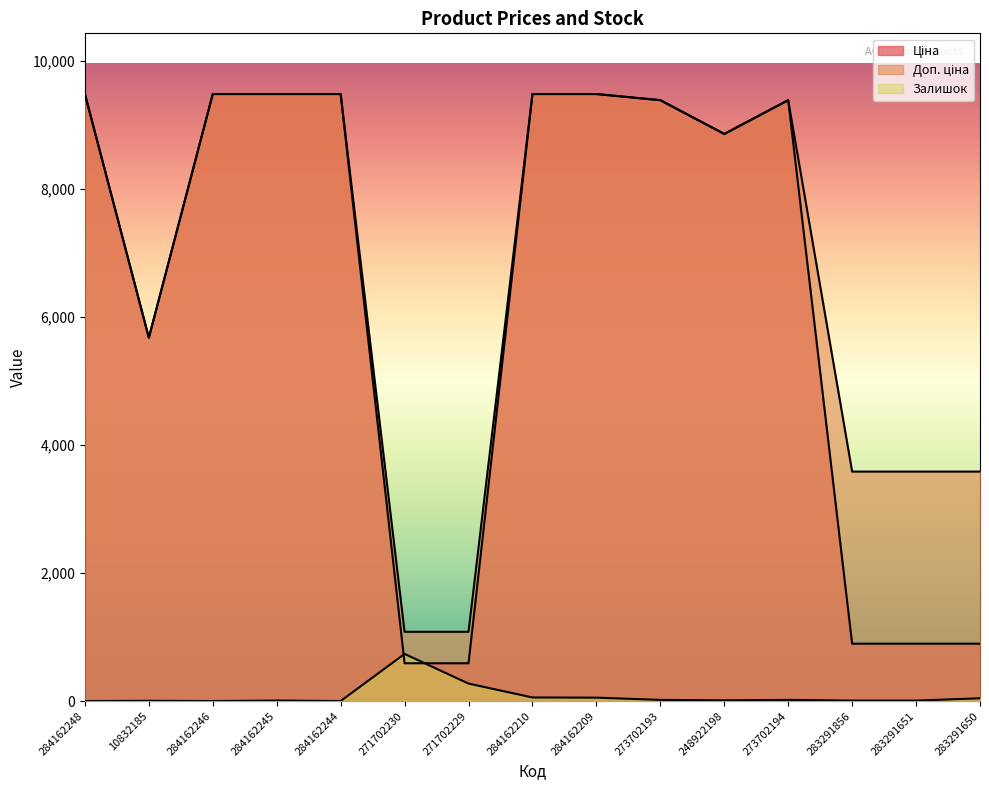

Which series has the widest spread of values?

Ціна